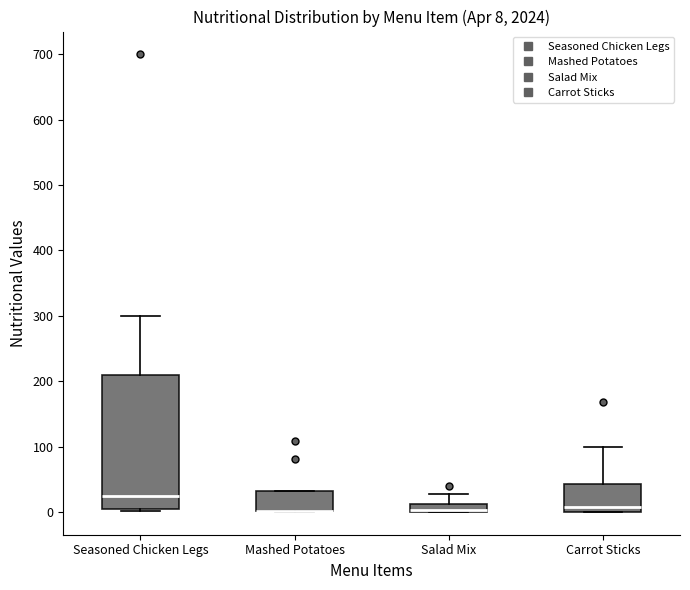

Which box is the tallest, from its lower edge to its upper edge?

Seasoned Chicken Legs